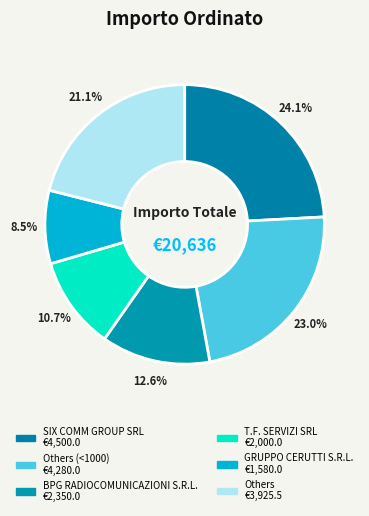

How many slices are in this pie chart?

6